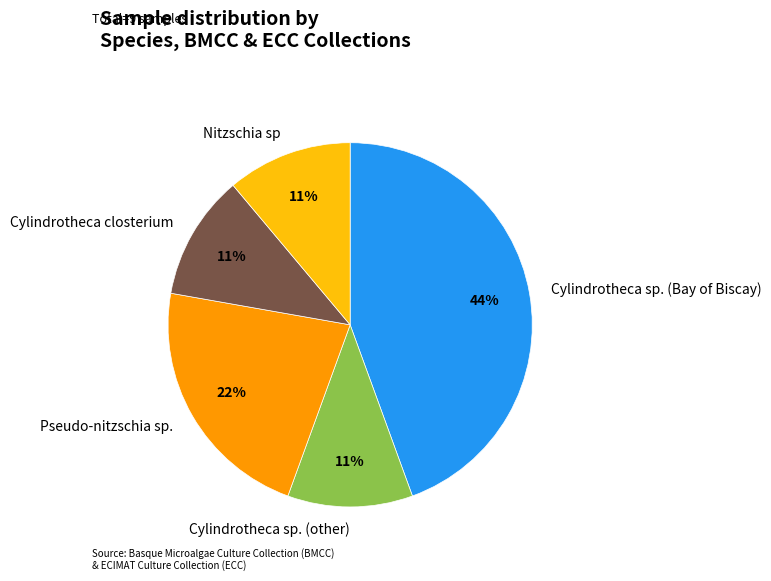

The Pseudo-nitzschia sp. slice represents 22% of the pie. True or false?

True